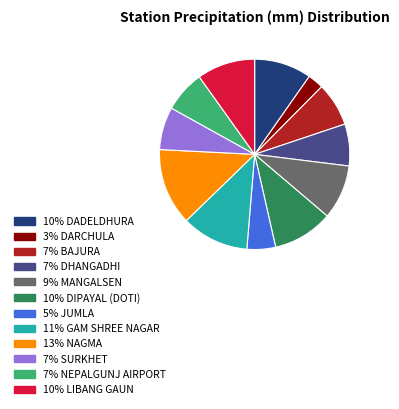

Does any single category account for the majority?

No